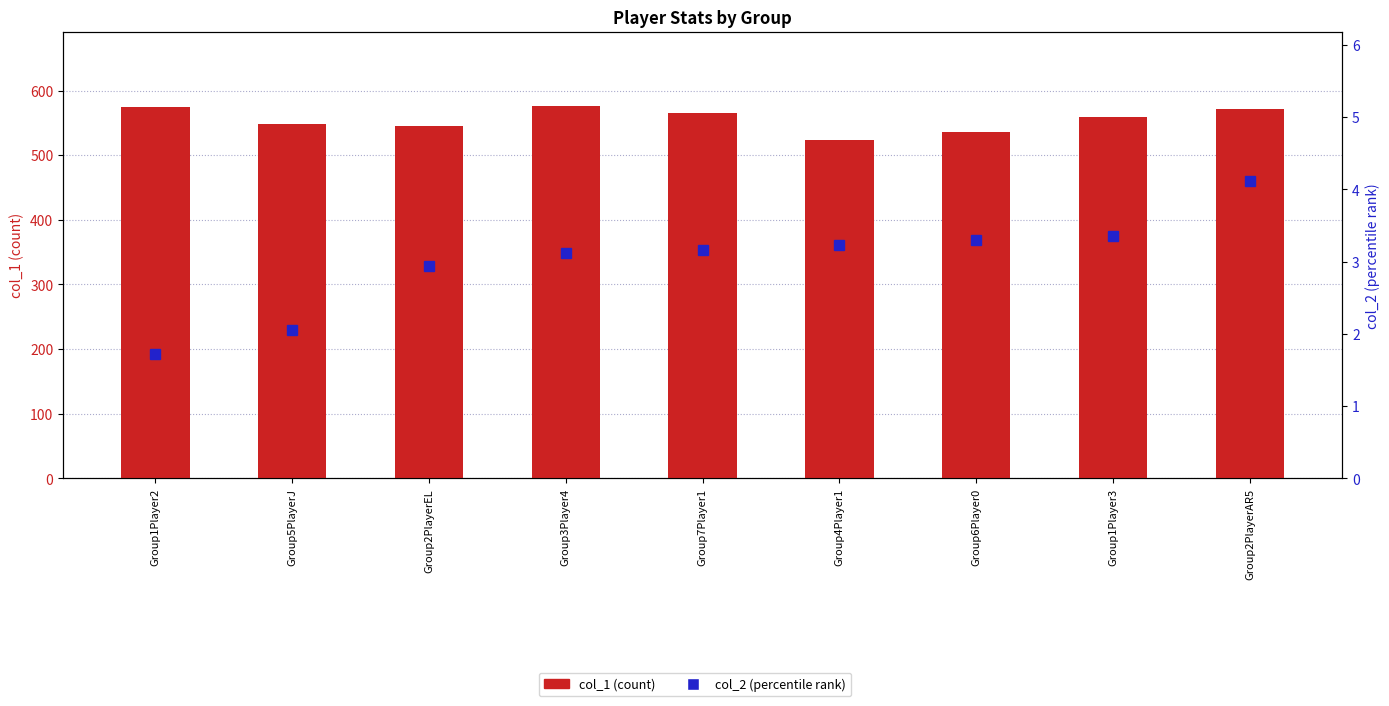

At which category is the sum across all series the highest?

Group3Player4